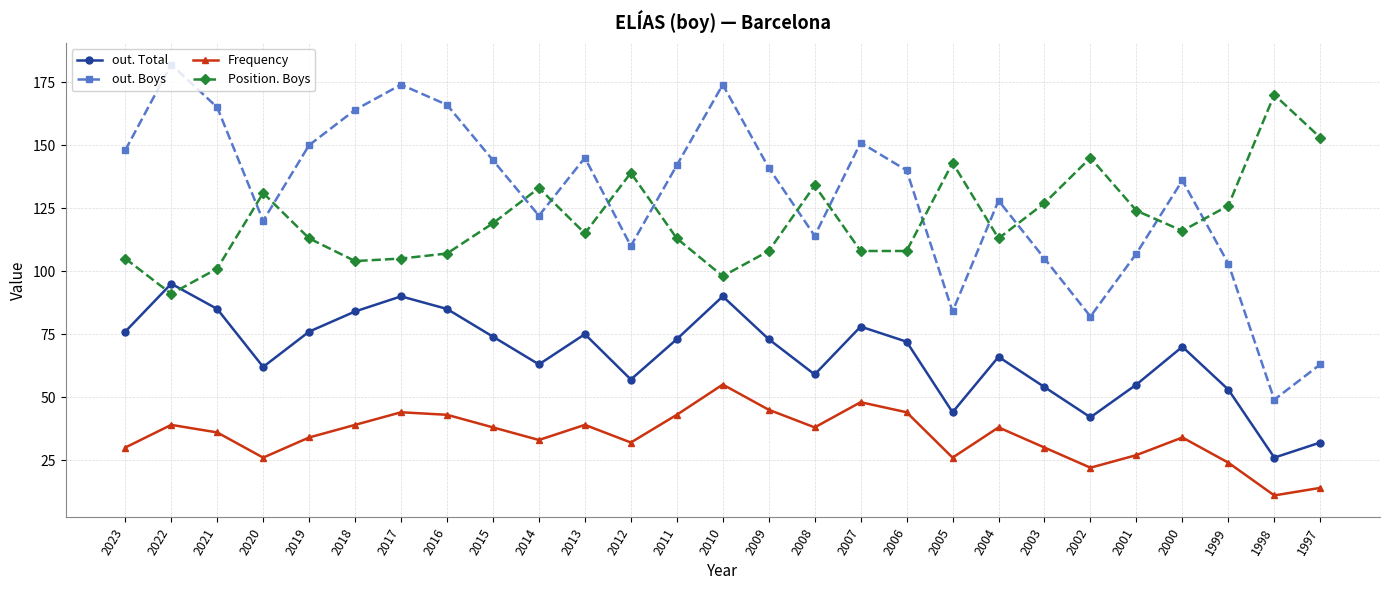

True or false: out. Boys and Frequency intersect in this chart.

False